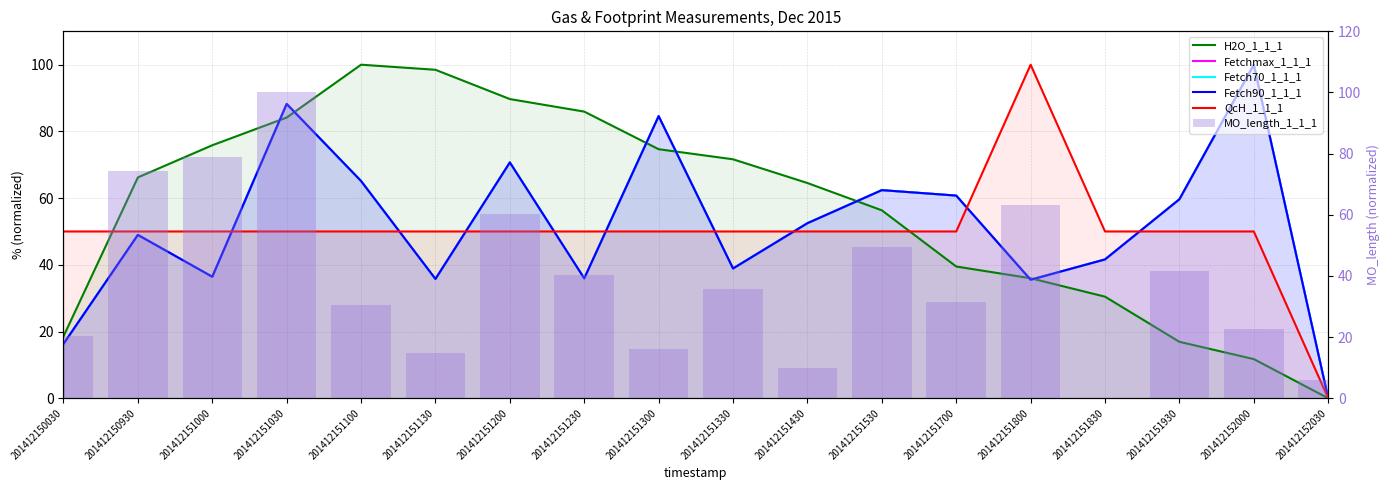

Between 201412151100 and 201412151800, which series saw the biggest shift?

H2O_1_1_1